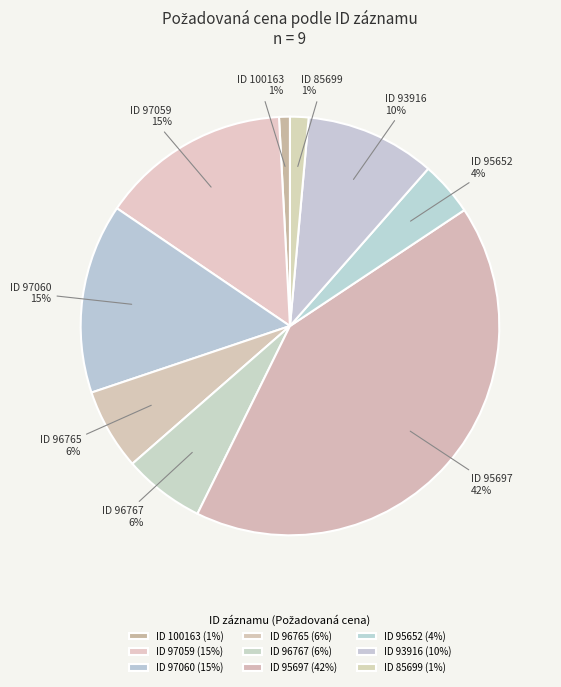

What percentage is the ID 96765 slice, to the nearest percent?

6%